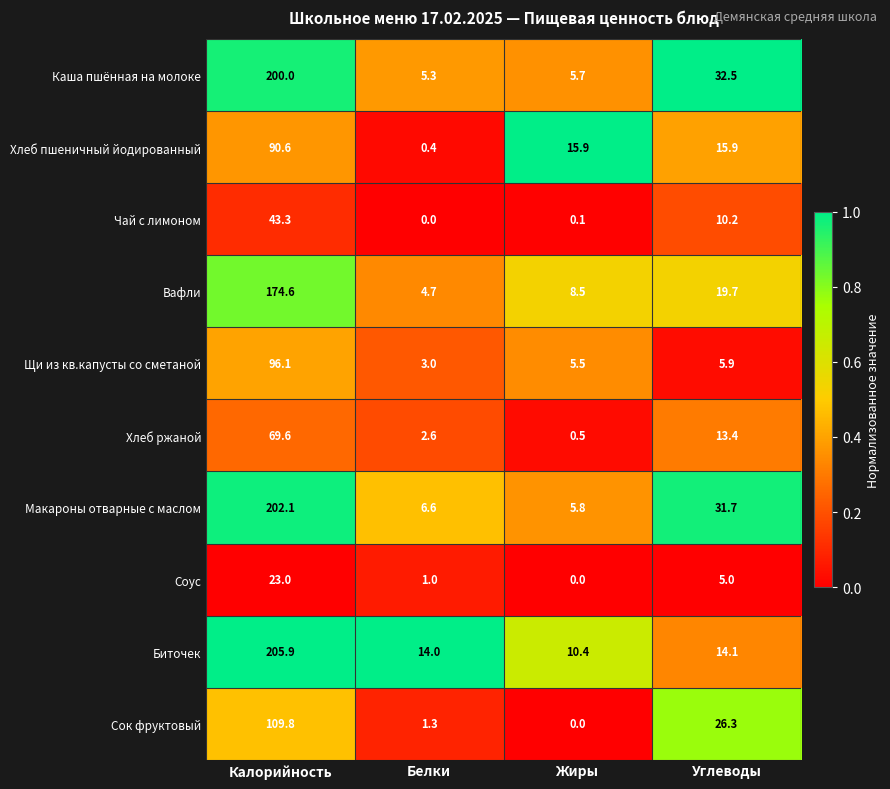

What is the spread (max minus min) of values at Белки?

14.0